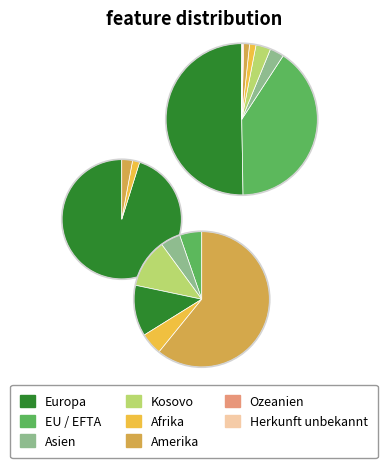

What percentage is the Europa slice, to the nearest percent?

50%